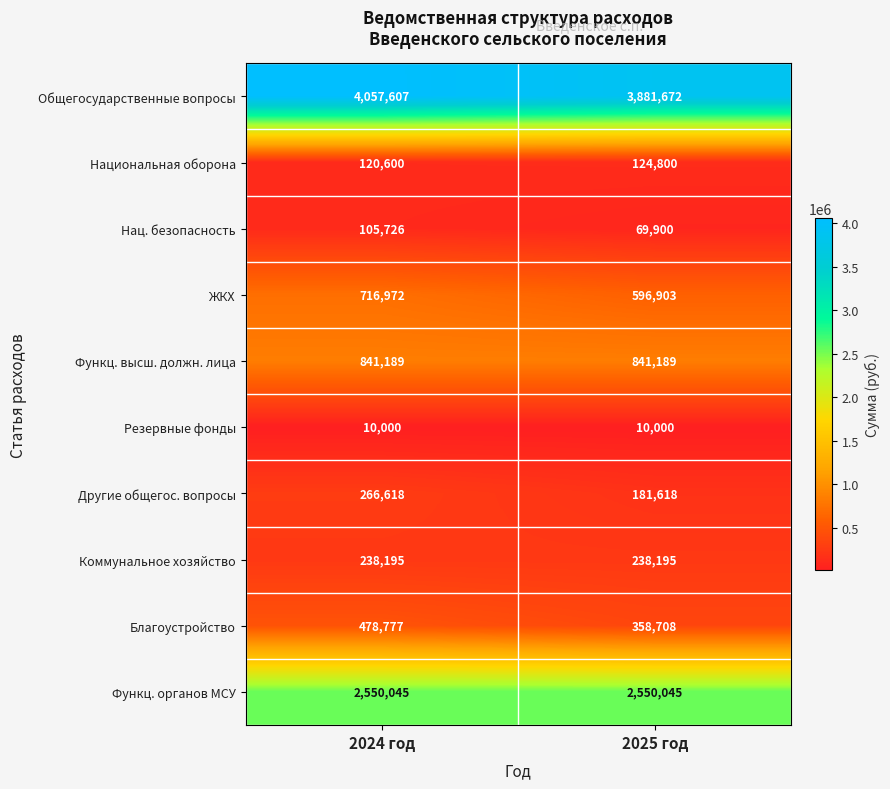

Reading right to left, what are all the values shown in this chart?

Общегосударственные вопросы: 2025 год=3881672	2024 год=4057607
Национальная оборона: 2025 год=124800	2024 год=120600
Нац. безопасность: 2025 год=69900	2024 год=105726
ЖКХ: 2025 год=596903	2024 год=716972
Функц. высш. должн. лица: 2025 год=841189	2024 год=841189
Резервные фонды: 2025 год=10000	2024 год=10000
Другие общегос. вопросы: 2025 год=181618	2024 год=266618
Коммунальное хозяйство: 2025 год=238195	2024 год=238195
Благоустройство: 2025 год=358708	2024 год=478777
Функц. органов МСУ: 2025 год=2550045	2024 год=2550045